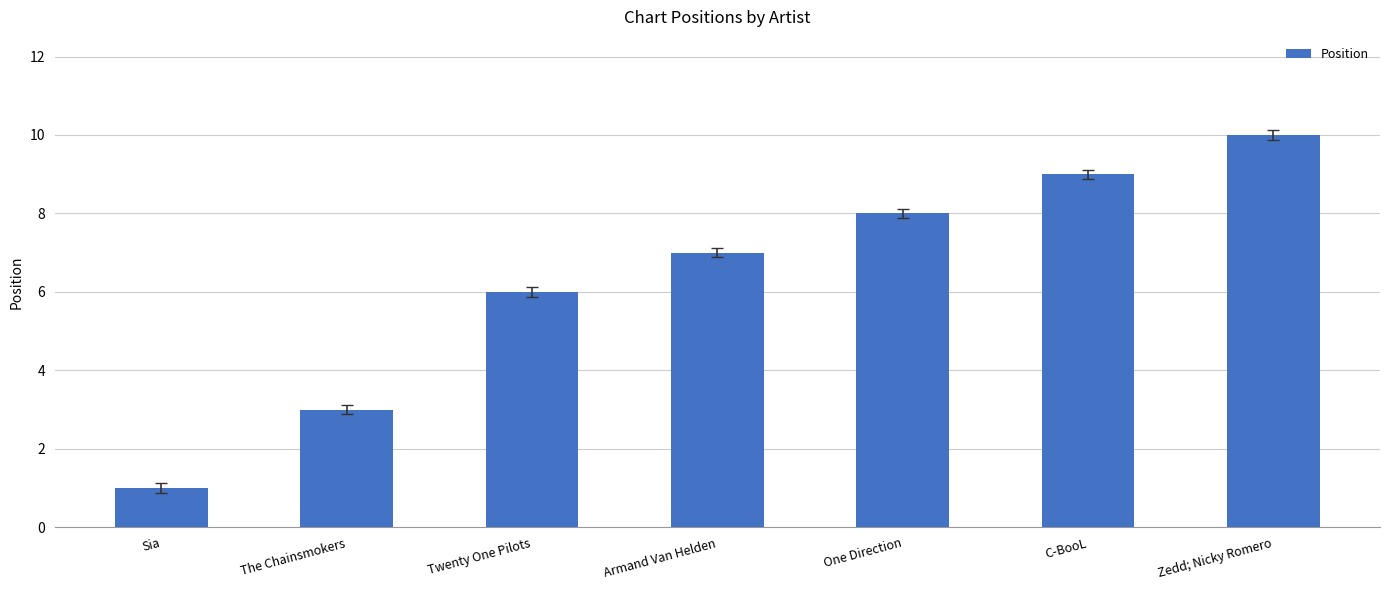

Rank the categories by value from highest to lowest.

Zedd; Nicky Romero, C-BooL, One Direction, Armand Van Helden, Twenty One Pilots, The Chainsmokers, Sia